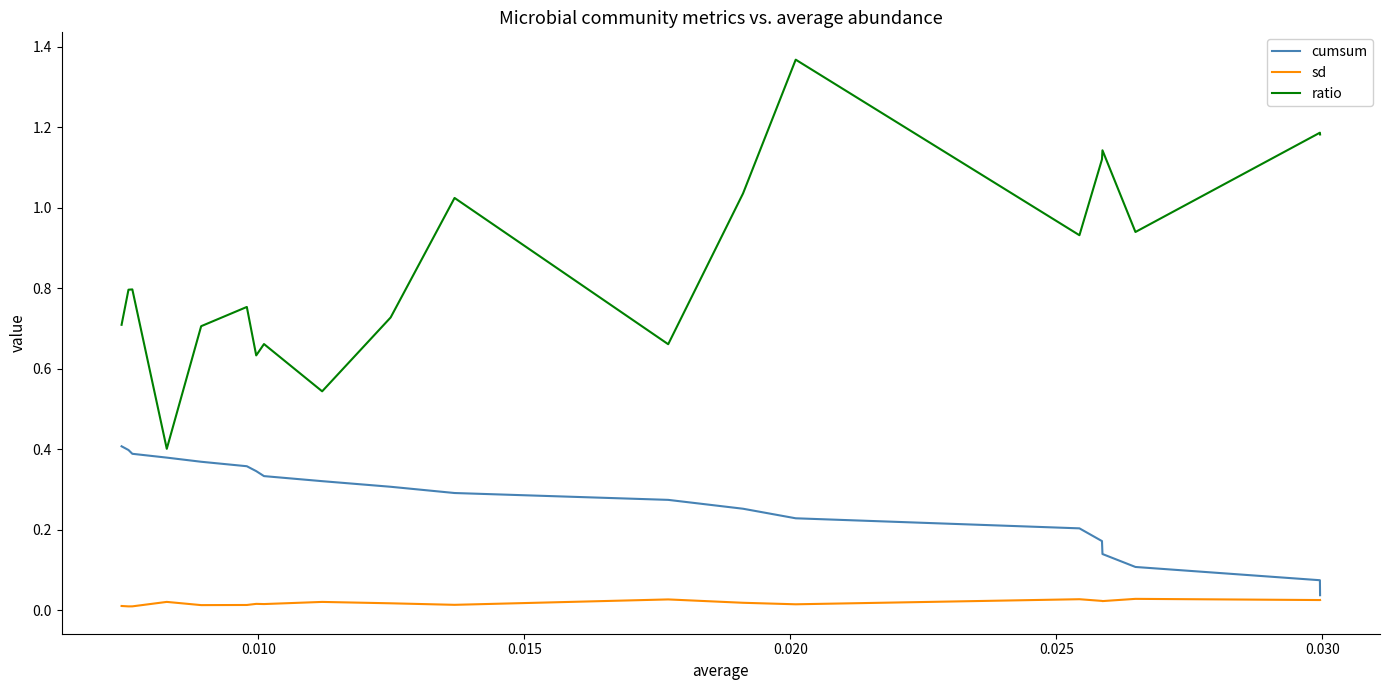

Rank the series by their average value, from lowest to highest.

sd, cumsum, ratio